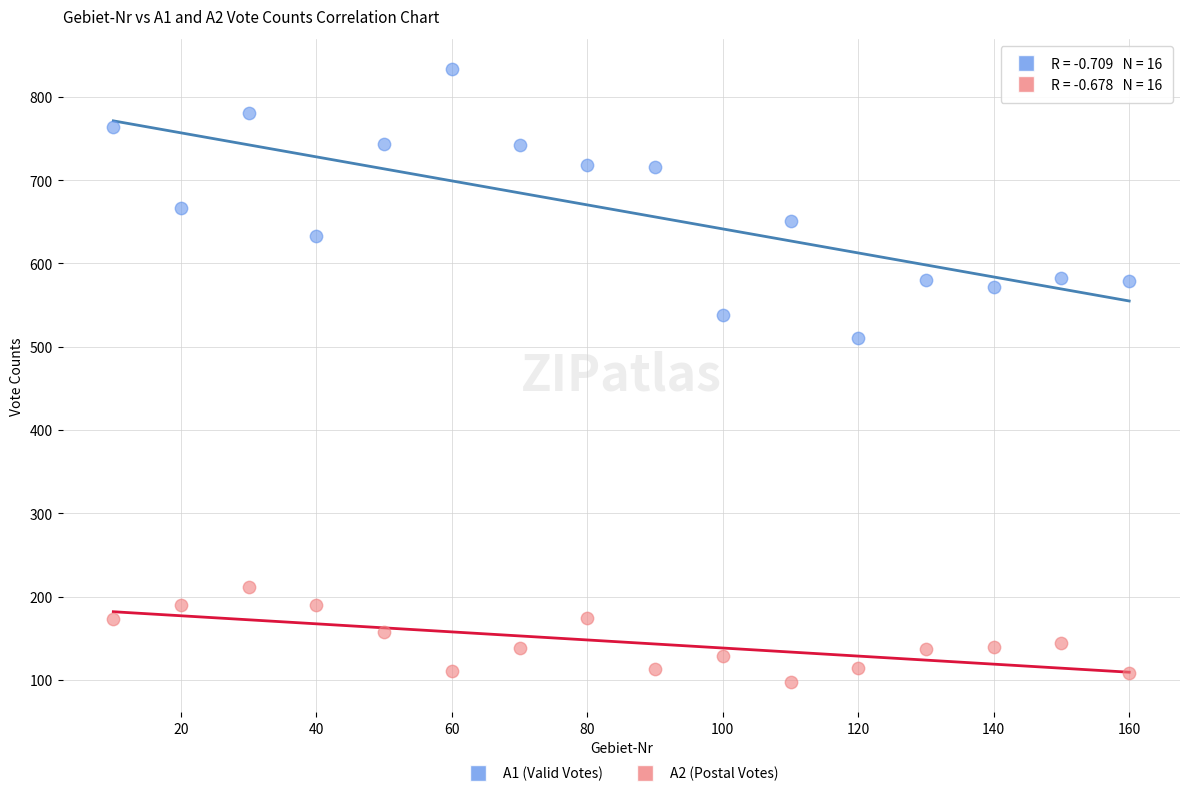

Across all series, what Y value is closest to 465?

510